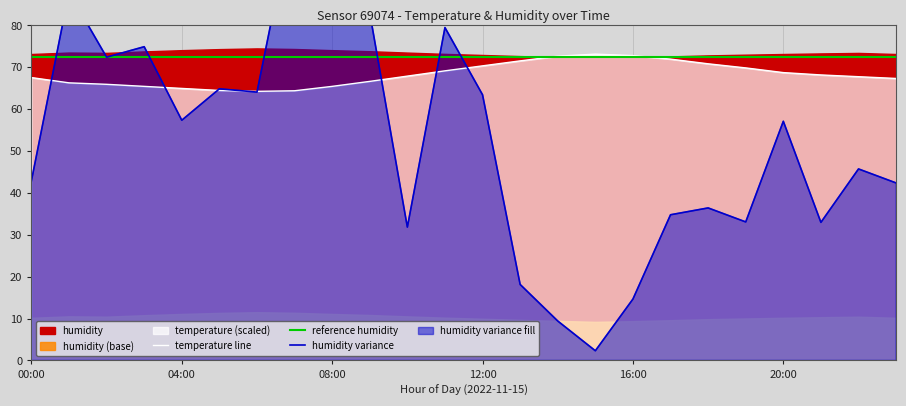

At which label is the value closest to 68?

10:00